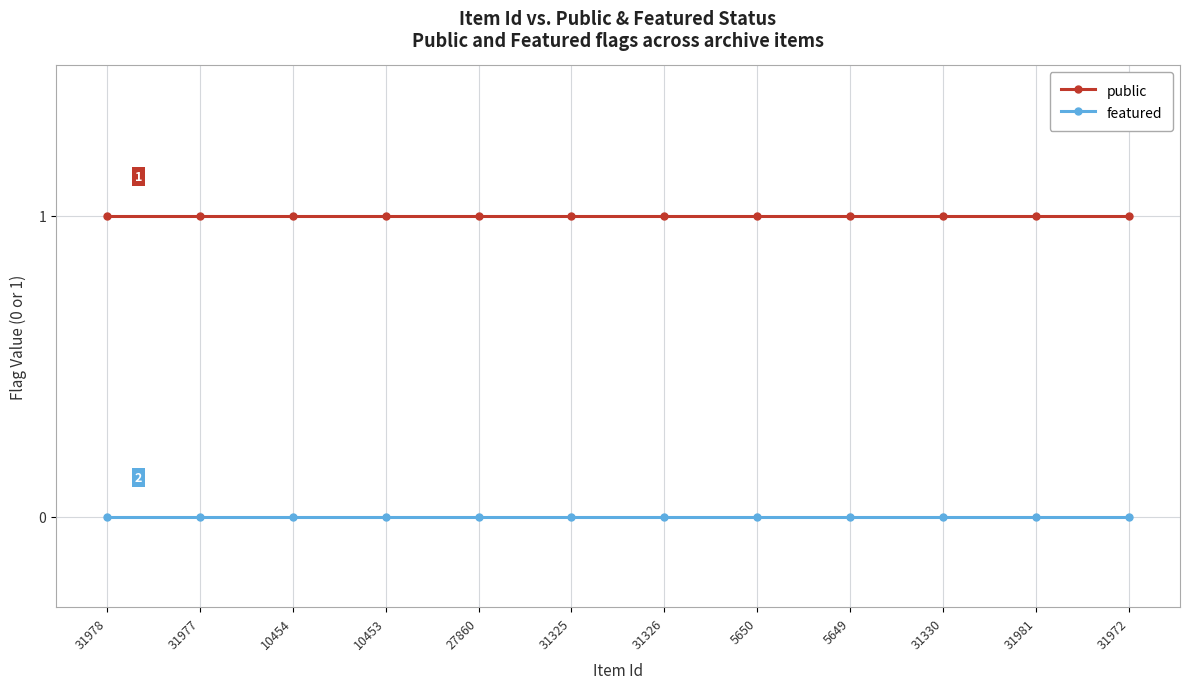

List the series in order of their peak value, highest first.

public, featured